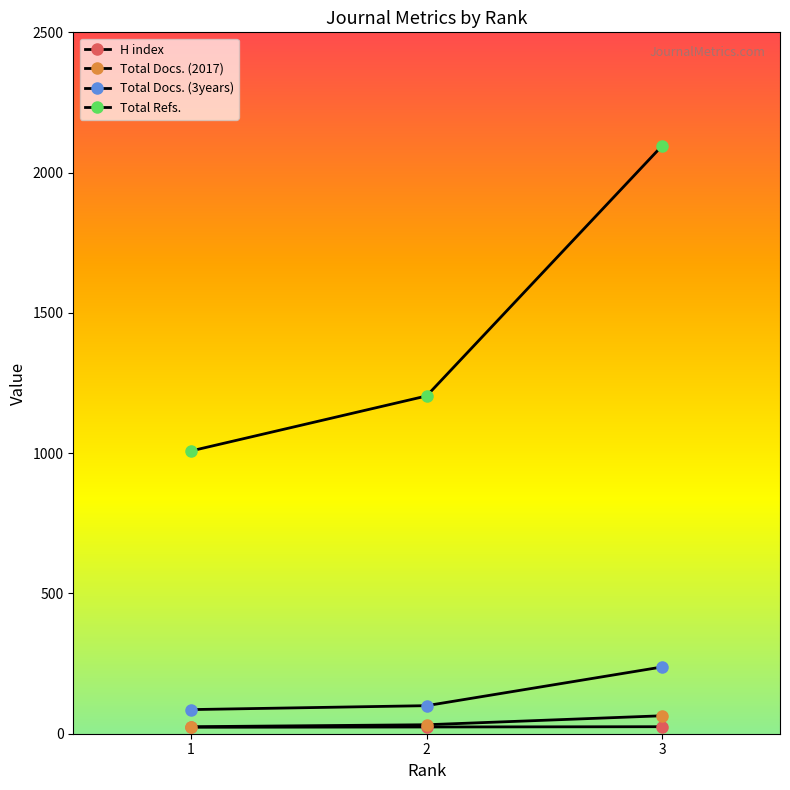

At how many categories does at least one series exceed 102?

3